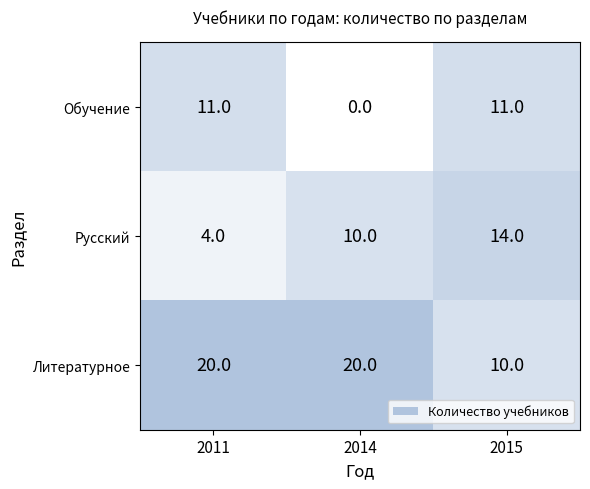

Is it true that Обучение equals 4 at 2014?

False